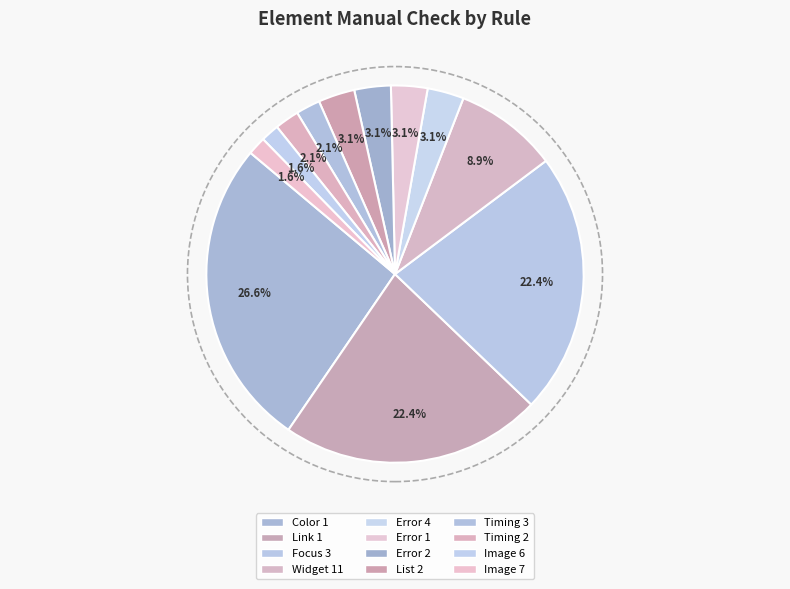

Which slice is the largest?

Color 1